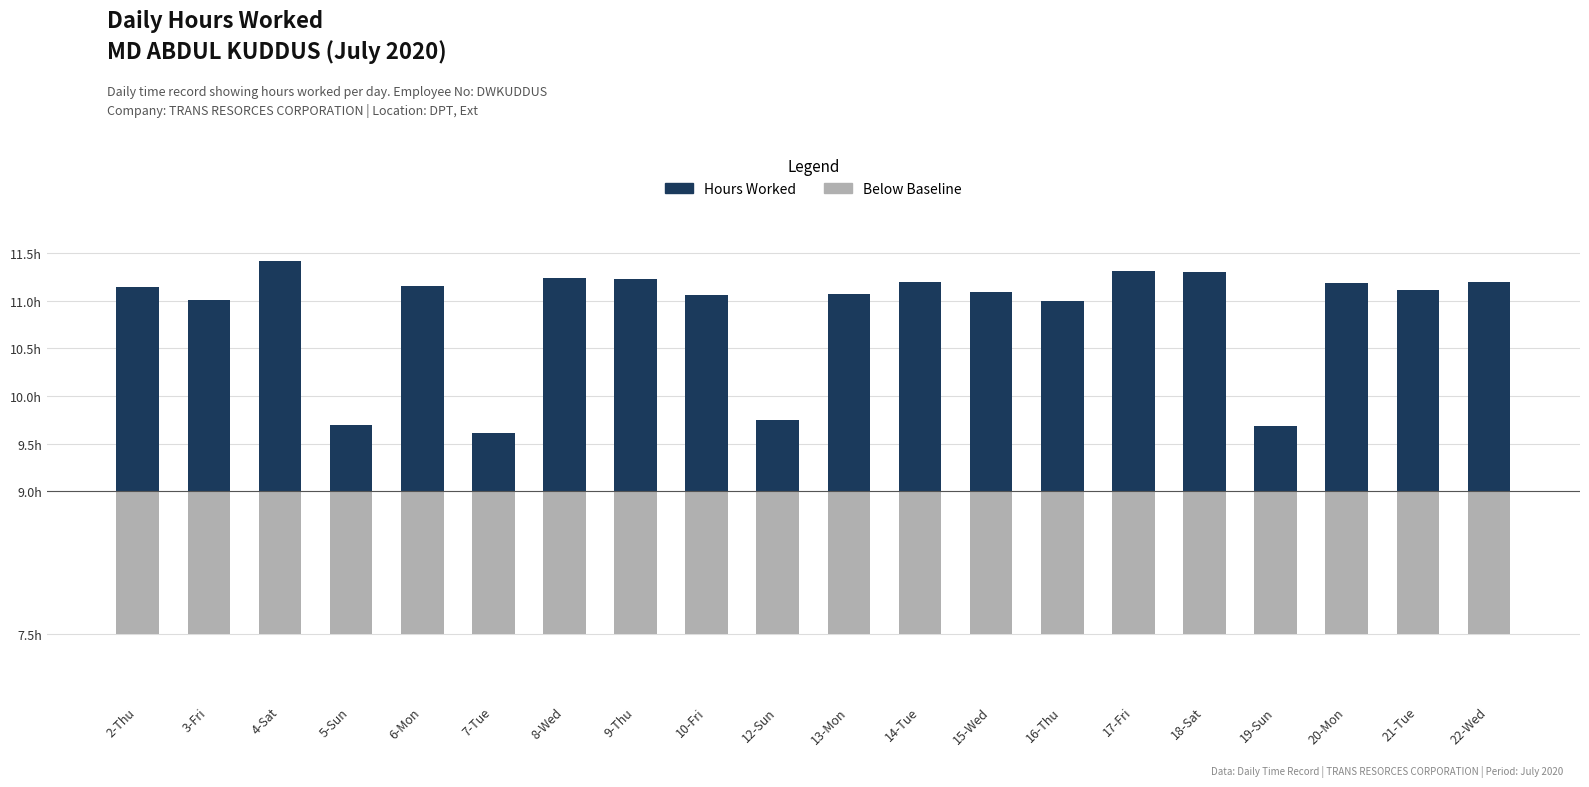

What is the average value of the Hours Worked (above baseline) series?

1.9